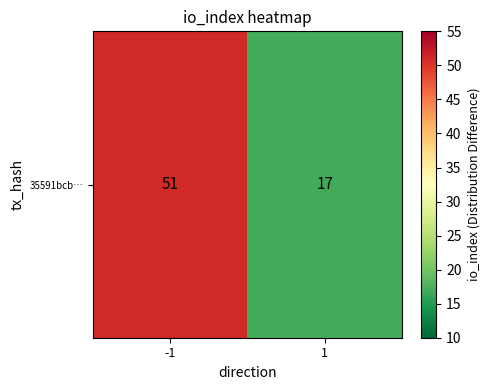

Rank the categories by value from highest to lowest.

-1, 1